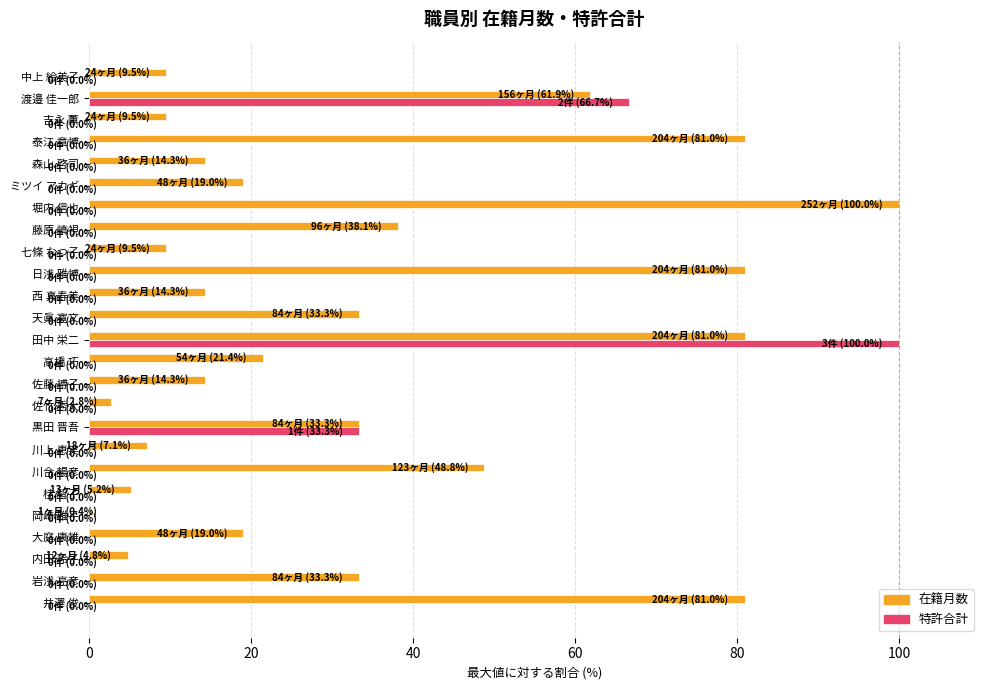

What is the maximum value shown in the chart?

100.0